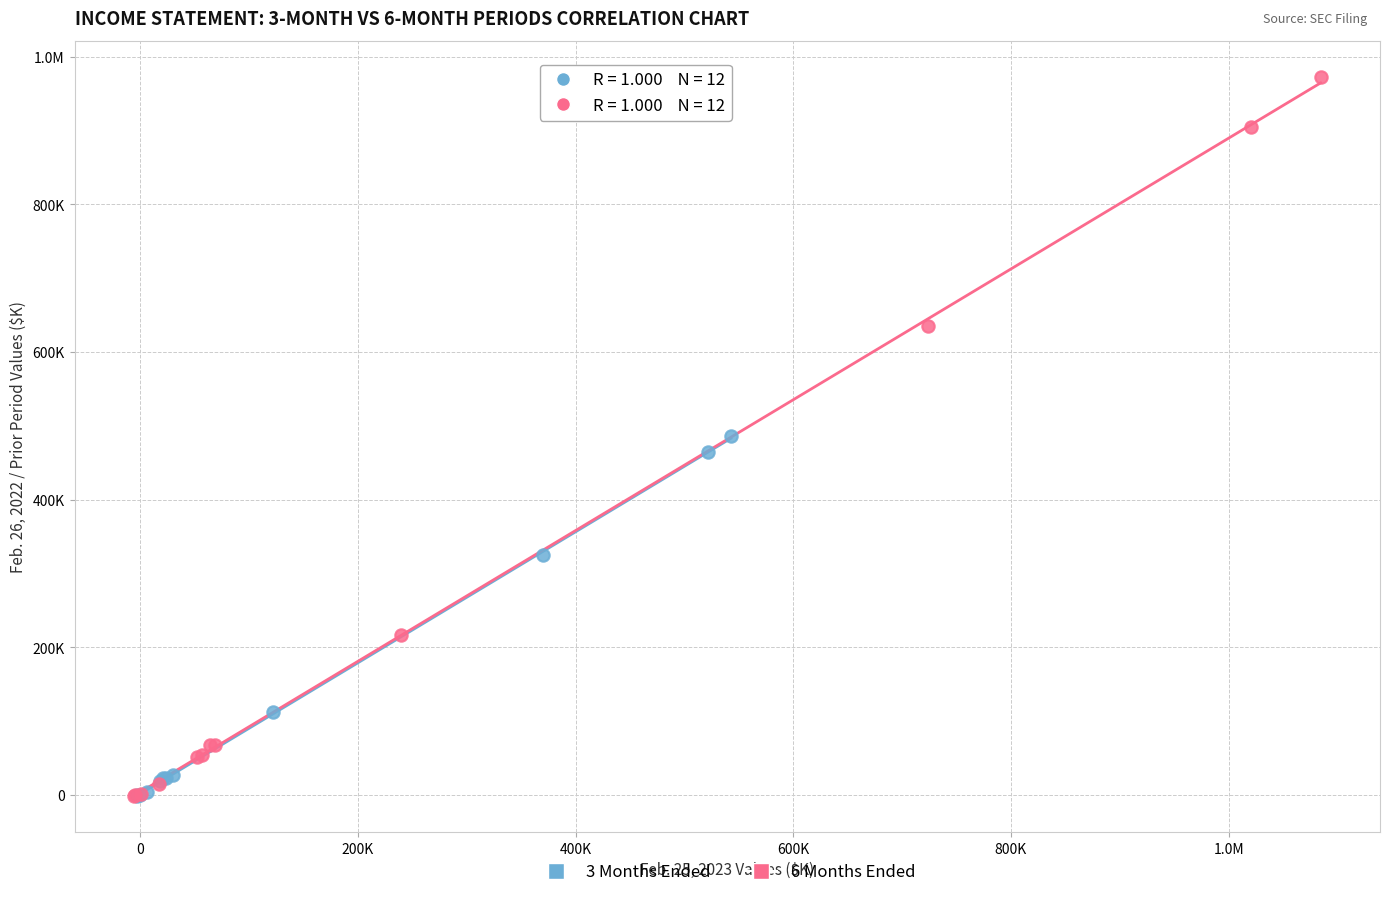

What are all the series names shown in the legend?

3 Months Ended, 6 Months Ended